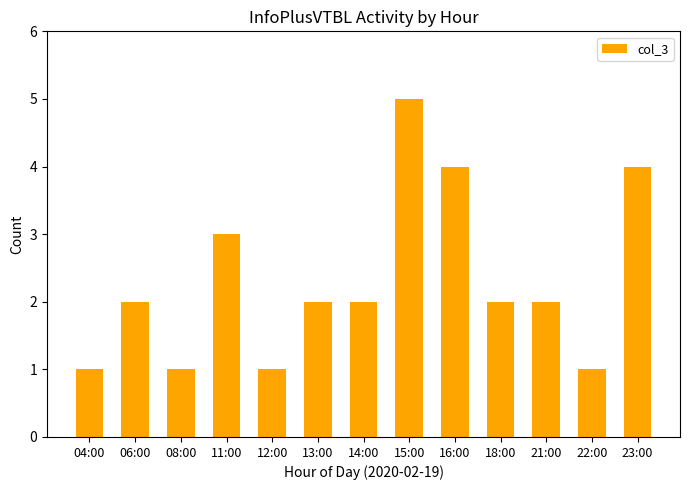

Approximately how many times larger is the value at 23:00 compared to 14:00?

2.0